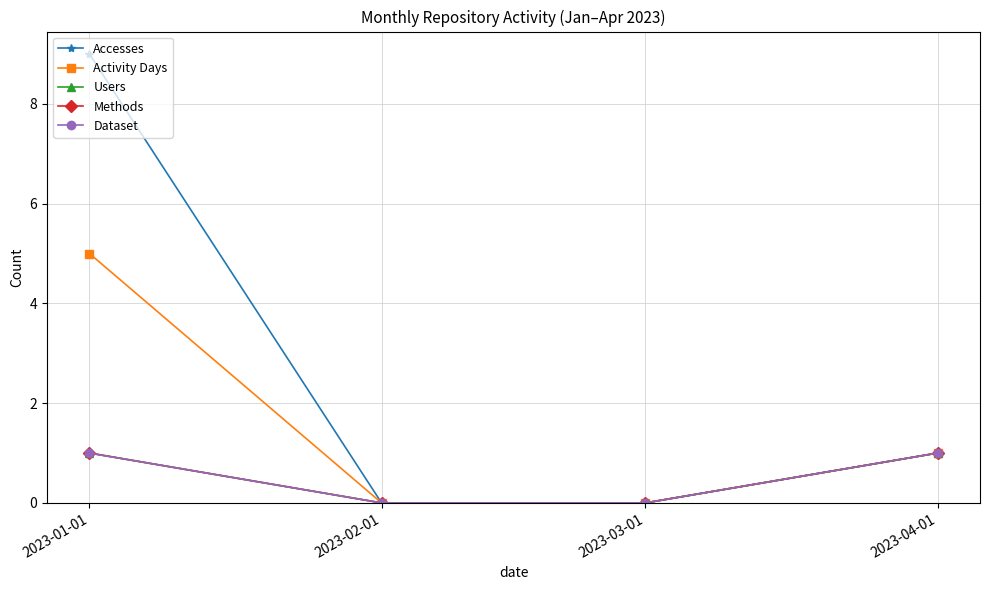

Does the chart have visible grid lines?

Yes